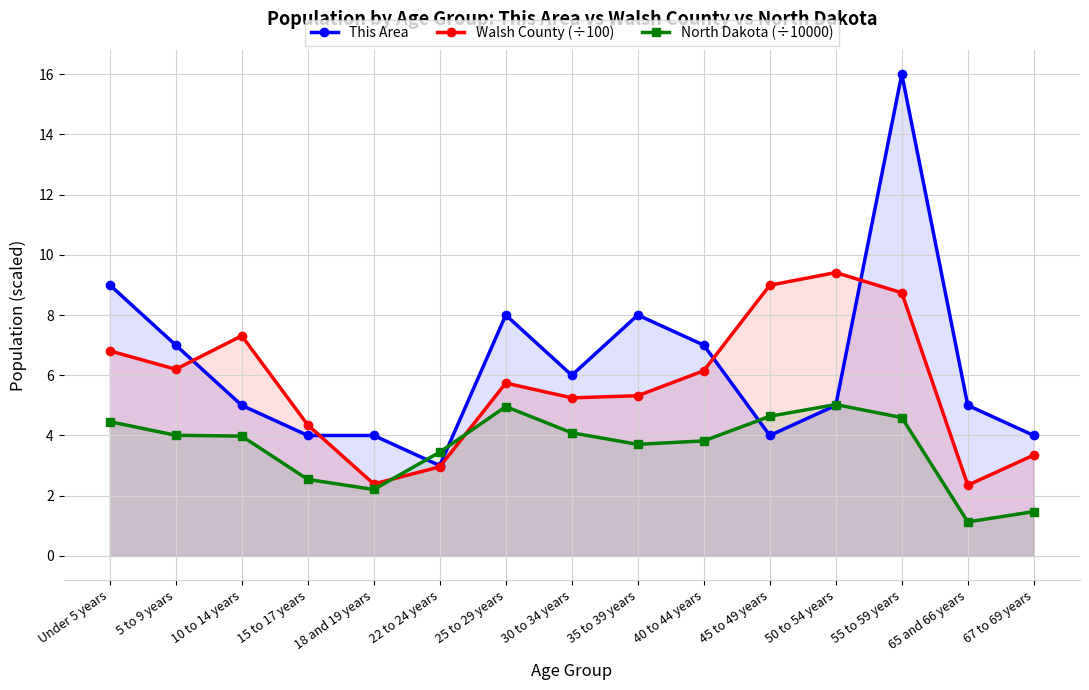

Which category has the highest value in the Walsh County (÷100) series?

50 to 54 years